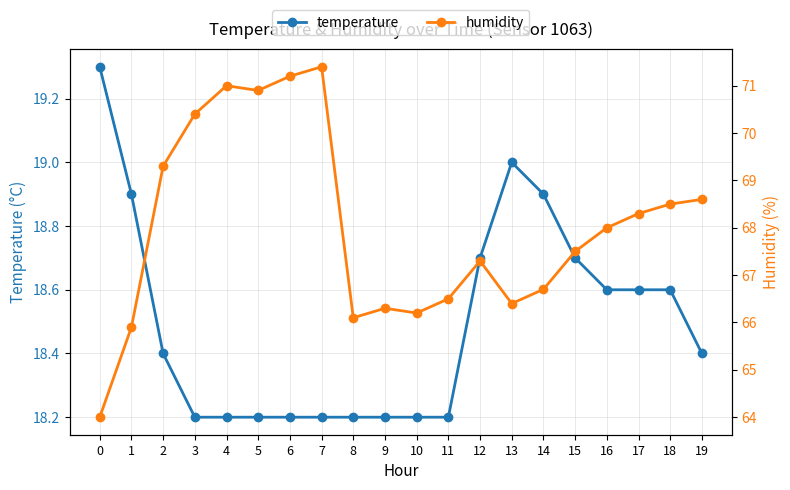

Does the chart have visible grid lines?

Yes